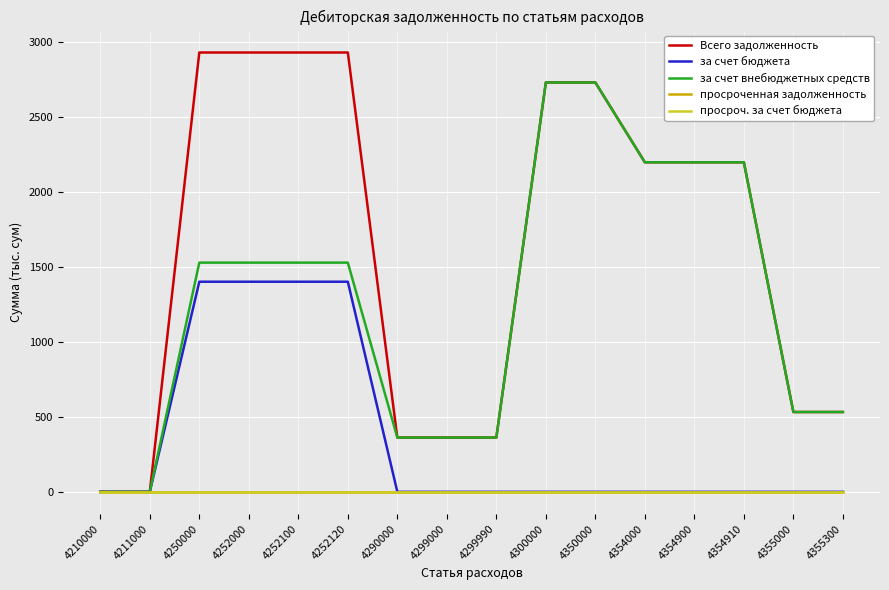

At which category does the chart reach its minimum across all series?

4290000